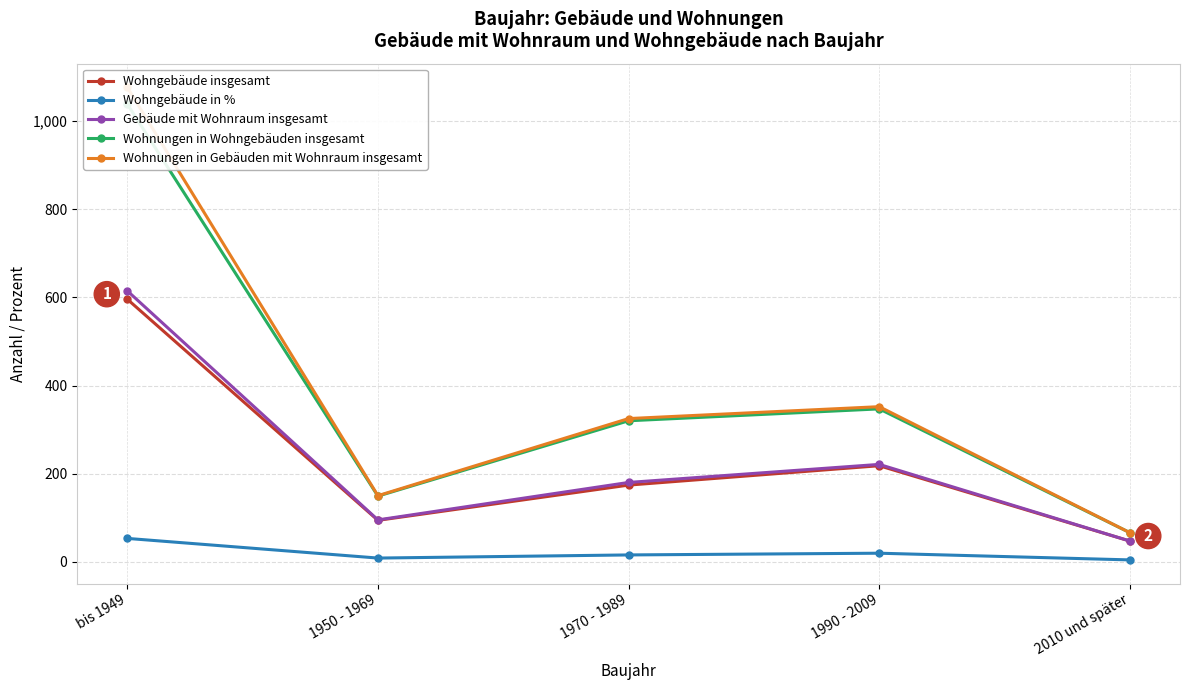

What value does the Wohngebäude in % series have at bis 1949?

53.0